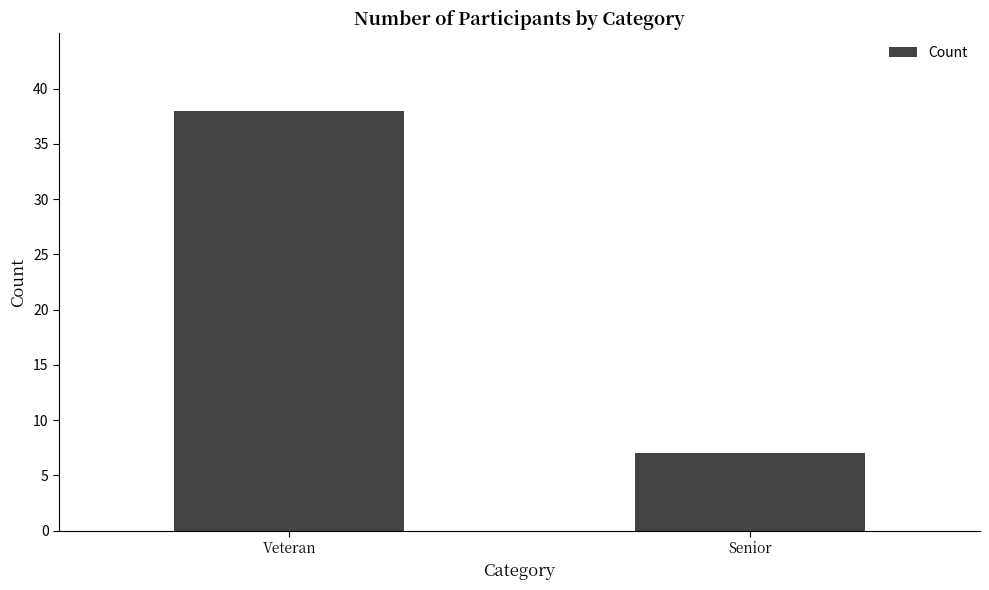

How many values are below 38?

1